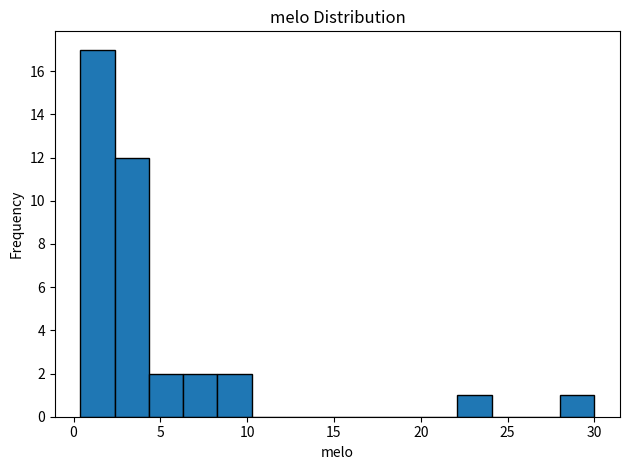

Read against the x-axis, roughly where is the centre of the tallest bar?

1.5